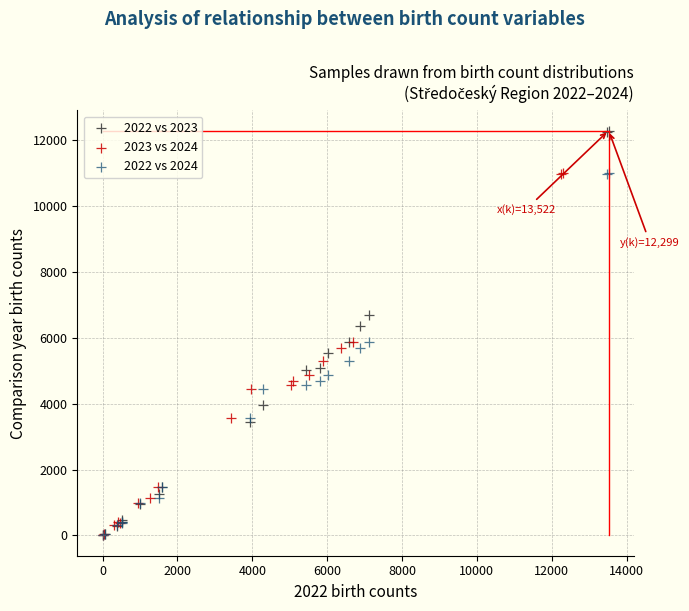

Which series has the largest Y range (max minus min)?

2022 vs 2023